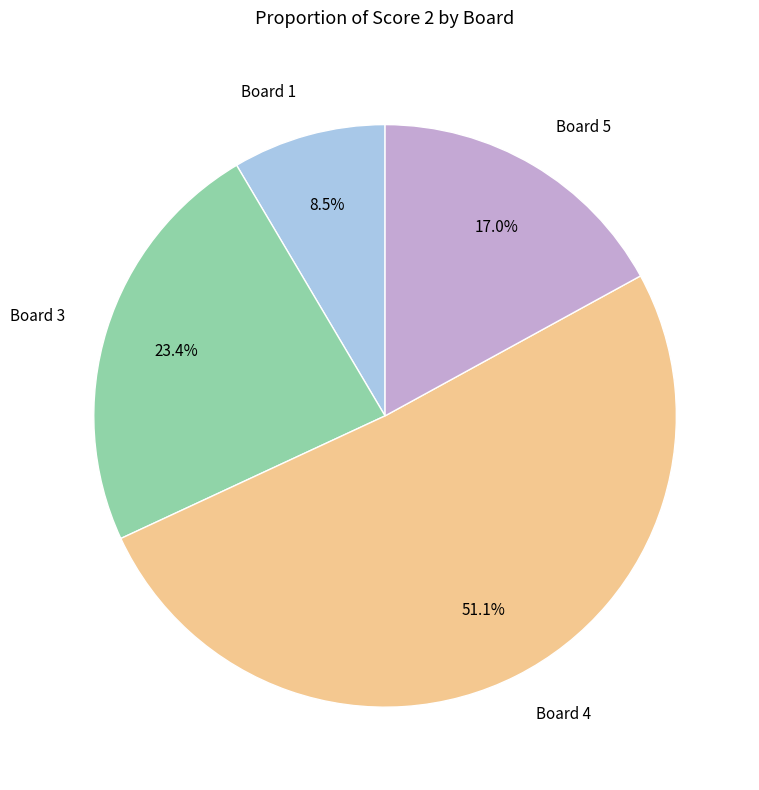

Count the number of slices in the pie.

4